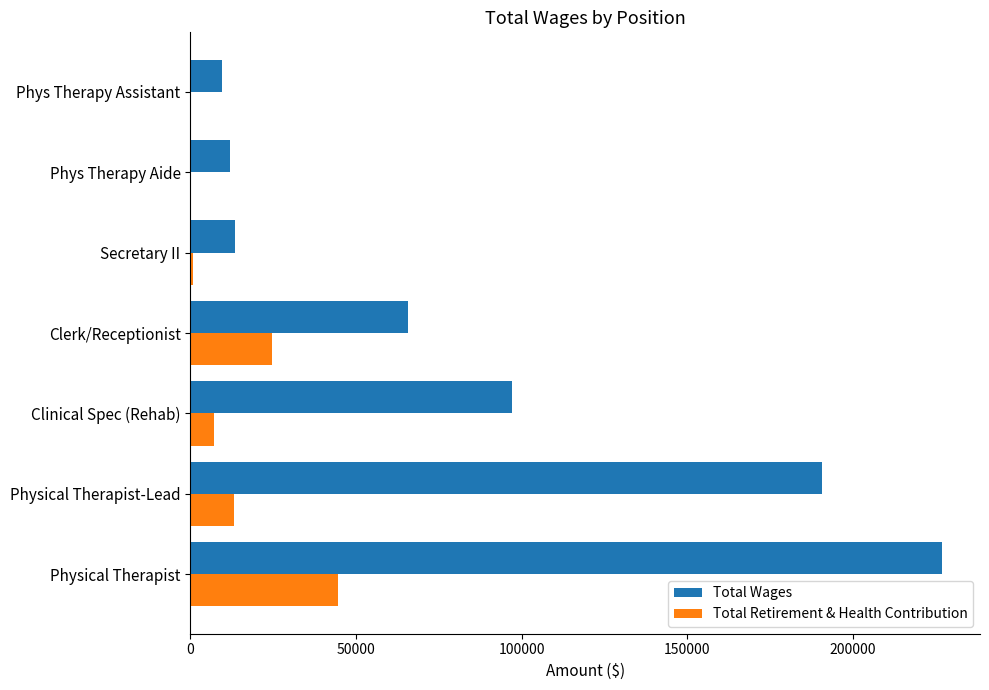

At which label does Total Wages reach its peak?

Physical Therapist